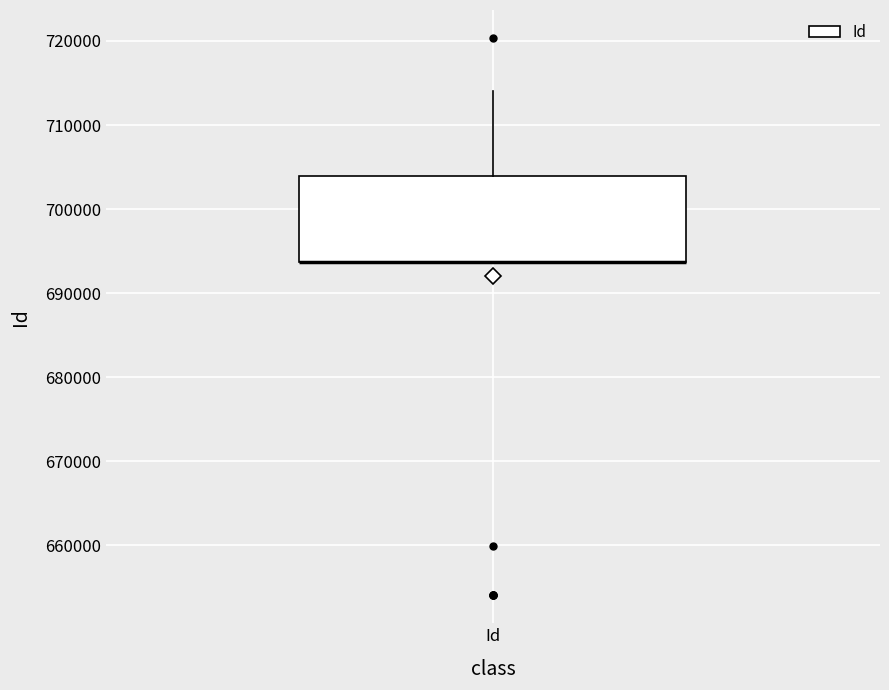

Read this box plot against the y-axis: the position of the median line, the range covered by the box, and the ends of both whiskers. The values are not printed on the chart, so give them approximately, as read against the axis.

median 694000 (drawn on the box's lower edge), box 694000 to 704000, whiskers 694000 to 714000